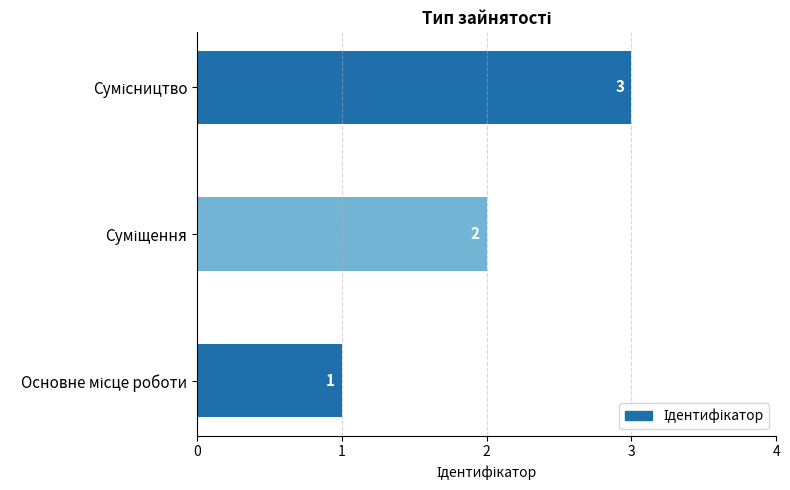

What is the smallest value displayed?

1